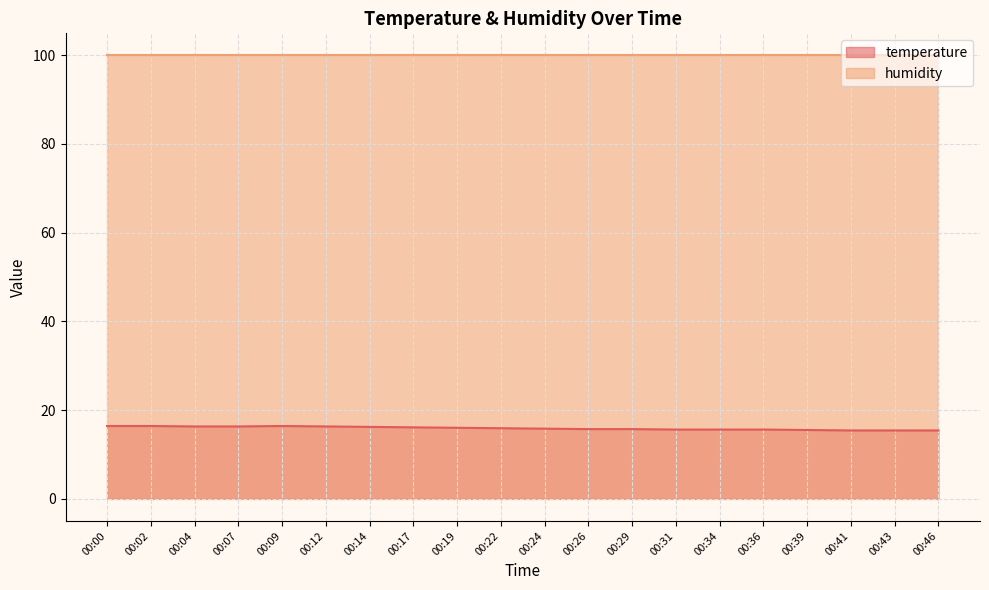

What is the difference between the values at 00:43 and 00:36?

0.2